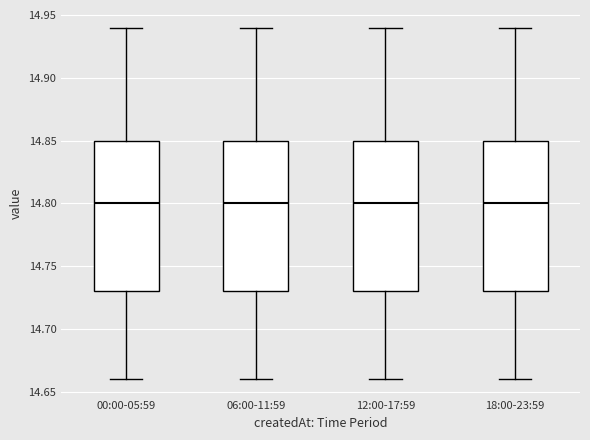

Reading left to right, transcribe this box plot: for each box, give where its median line is, the range the box spans, and where its two whiskers end, as read against the y-axis. The values are not printed on the chart, so give them approximately, as read against the axis.

00:00-05:59: median 14.80, box 14.73 to 14.85, whiskers 14.66 to 14.94
06:00-11:59: median 14.80, box 14.73 to 14.85, whiskers 14.66 to 14.94
12:00-17:59: median 14.80, box 14.73 to 14.85, whiskers 14.66 to 14.94
18:00-23:59: median 14.80, box 14.73 to 14.85, whiskers 14.66 to 14.94